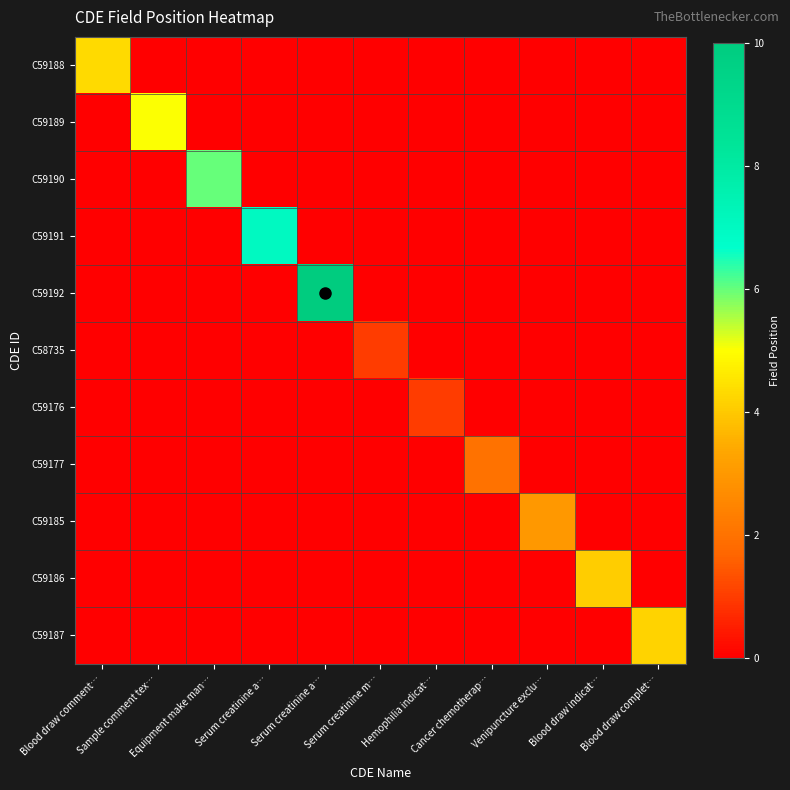

Reading left to right, what are all the values shown in this chart?

C59188: Blood draw comment…=4.3	Sample comment tex…=0.0	Equipment make man…=0.0	Serum creatinine a…=0.0	Serum creatinine a…=0.0	Serum creatinine m…=0.0	Hemophilia indicat…=0.0	Cancer chemotherap…=0.0	Venipuncture exclu…=0.0	Blood draw indicat…=0.0	Blood draw complet…=0.0
C59189: Blood draw comment…=0.0	Sample comment tex…=5.0	Equipment make man…=0.0	Serum creatinine a…=0.0	Serum creatinine a…=0.0	Serum creatinine m…=0.0	Hemophilia indicat…=0.0	Cancer chemotherap…=0.0	Venipuncture exclu…=0.0	Blood draw indicat…=0.0	Blood draw complet…=0.0
C59190: Blood draw comment…=0.0	Sample comment tex…=0.0	Equipment make man…=6.0	Serum creatinine a…=0.0	Serum creatinine a…=0.0	Serum creatinine m…=0.0	Hemophilia indicat…=0.0	Cancer chemotherap…=0.0	Venipuncture exclu…=0.0	Blood draw indicat…=0.0	Blood draw complet…=0.0
C59191: Blood draw comment…=0.0	Sample comment tex…=0.0	Equipment make man…=0.0	Serum creatinine a…=7.0	Serum creatinine a…=0.0	Serum creatinine m…=0.0	Hemophilia indicat…=0.0	Cancer chemotherap…=0.0	Venipuncture exclu…=0.0	Blood draw indicat…=0.0	Blood draw complet…=0.0
C59192: Blood draw comment…=0.0	Sample comment tex…=0.0	Equipment make man…=0.0	Serum creatinine a…=0.0	Serum creatinine a…=10.0	Serum creatinine m…=0.0	Hemophilia indicat…=0.0	Cancer chemotherap…=0.0	Venipuncture exclu…=0.0	Blood draw indicat…=0.0	Blood draw complet…=0.0
C58735: Blood draw comment…=0.0	Sample comment tex…=0.0	Equipment make man…=0.0	Serum creatinine a…=0.0	Serum creatinine a…=0.0	Serum creatinine m…=1.0	Hemophilia indicat…=0.0	Cancer chemotherap…=0.0	Venipuncture exclu…=0.0	Blood draw indicat…=0.0	Blood draw complet…=0.0
C59176: Blood draw comment…=0.0	Sample comment tex…=0.0	Equipment make man…=0.0	Serum creatinine a…=0.0	Serum creatinine a…=0.0	Serum creatinine m…=0.0	Hemophilia indicat…=1.0	Cancer chemotherap…=0.0	Venipuncture exclu…=0.0	Blood draw indicat…=0.0	Blood draw complet…=0.0
C59177: Blood draw comment…=0.0	Sample comment tex…=0.0	Equipment make man…=0.0	Serum creatinine a…=0.0	Serum creatinine a…=0.0	Serum creatinine m…=0.0	Hemophilia indicat…=0.0	Cancer chemotherap…=2.0	Venipuncture exclu…=0.0	Blood draw indicat…=0.0	Blood draw complet…=0.0
C59185: Blood draw comment…=0.0	Sample comment tex…=0.0	Equipment make man…=0.0	Serum creatinine a…=0.0	Serum creatinine a…=0.0	Serum creatinine m…=0.0	Hemophilia indicat…=0.0	Cancer chemotherap…=0.0	Venipuncture exclu…=3.0	Blood draw indicat…=0.0	Blood draw complet…=0.0
C59186: Blood draw comment…=0.0	Sample comment tex…=0.0	Equipment make man…=0.0	Serum creatinine a…=0.0	Serum creatinine a…=0.0	Serum creatinine m…=0.0	Hemophilia indicat…=0.0	Cancer chemotherap…=0.0	Venipuncture exclu…=0.0	Blood draw indicat…=4.1	Blood draw complet…=0.0
C59187: Blood draw comment…=0.0	Sample comment tex…=0.0	Equipment make man…=0.0	Serum creatinine a…=0.0	Serum creatinine a…=0.0	Serum creatinine m…=0.0	Hemophilia indicat…=0.0	Cancer chemotherap…=0.0	Venipuncture exclu…=0.0	Blood draw indicat…=0.0	Blood draw complet…=4.2